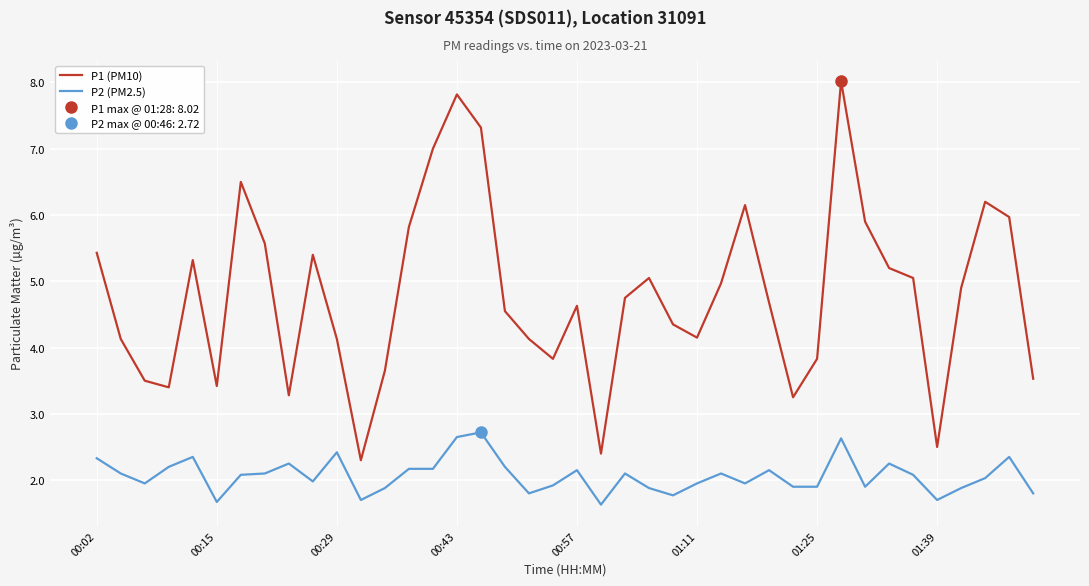

Rank the series by their maximum value, from highest to lowest.

P1 (PM10), P2 (PM2.5)